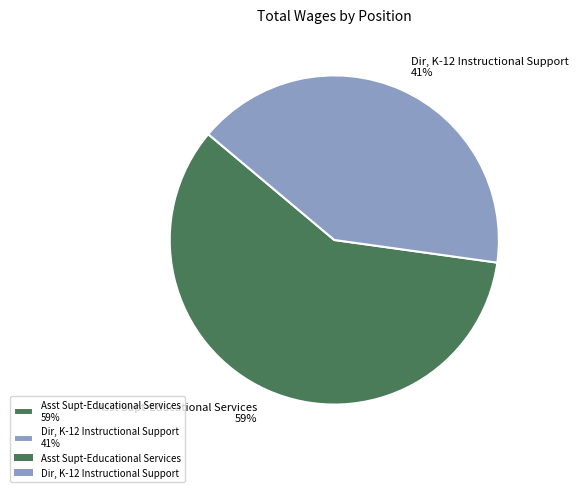

To the nearest percent, what is the combined percentage of Dir, K-12 Instructional Support and Asst Supt-Educational Services?

100%